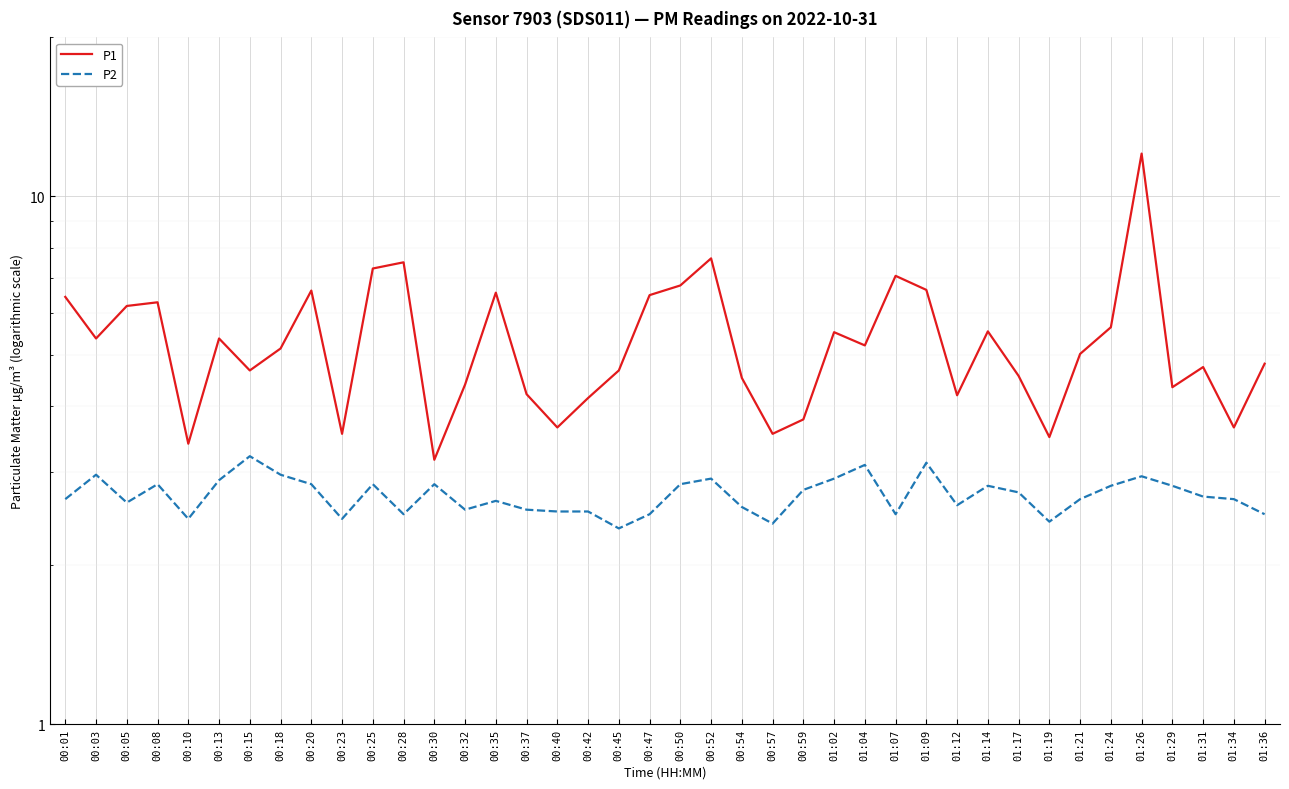

At which category is the sum across all series the highest?

01:26